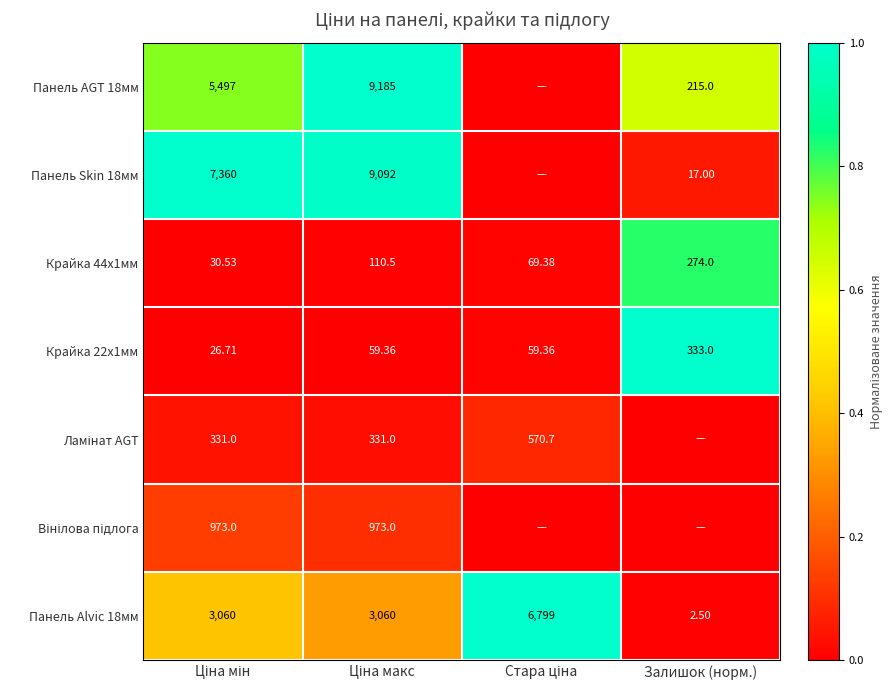

Which category has the lowest value in the Панель Alvic 18мм series?

Залишок (норм.)